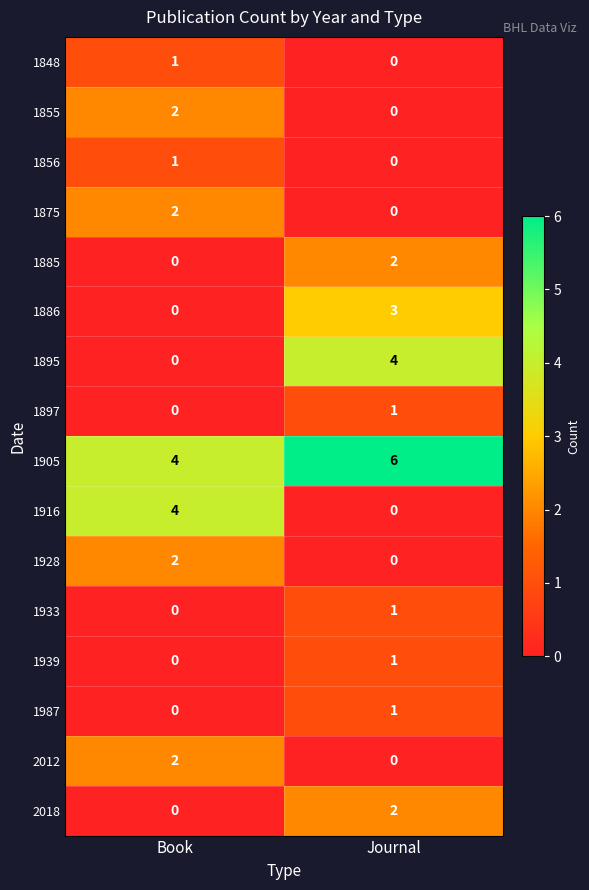

Which category has the highest value across all series?

Journal